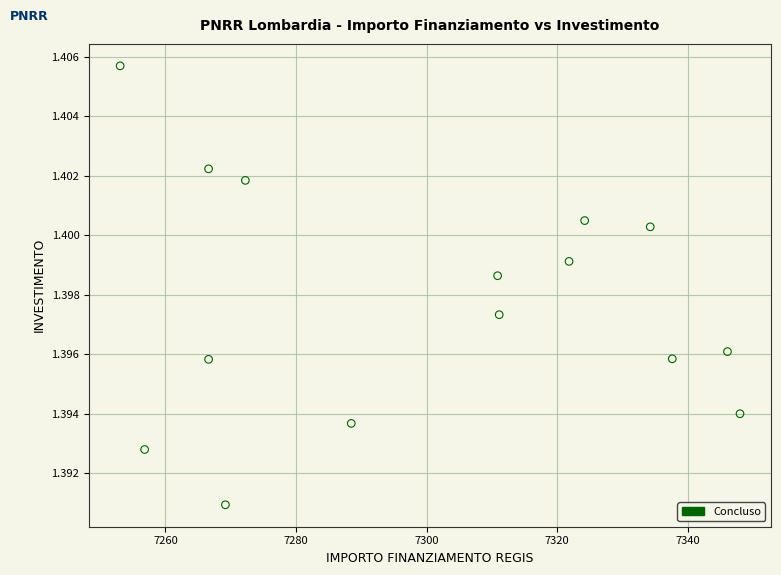

What is the range of X values (max minus min)?

94.9